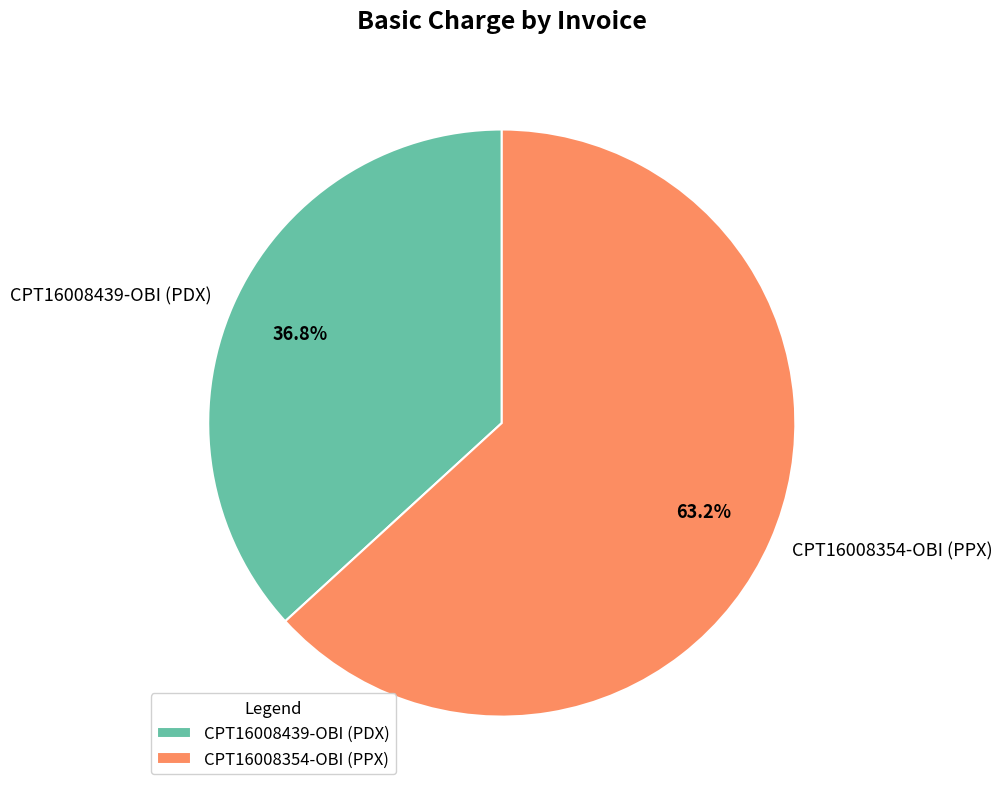

Which has a higher value, CPT16008439-OBI (PDX) or CPT16008354-OBI (PPX)?

CPT16008354-OBI (PPX)